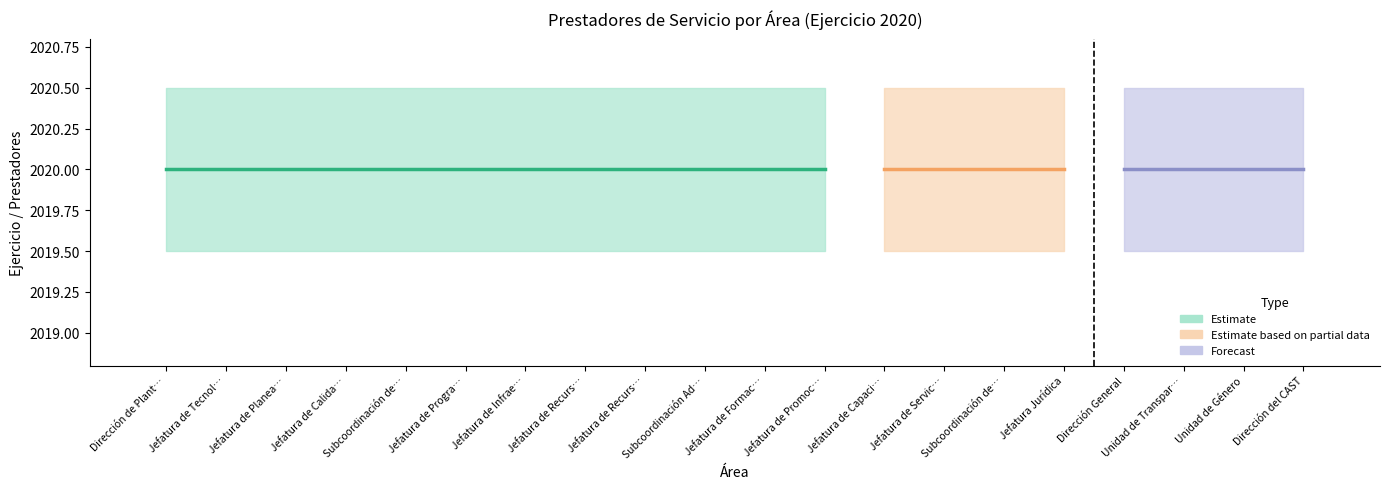

What is the label of the 5th bar from the left?

Subcoordinación de Planeación